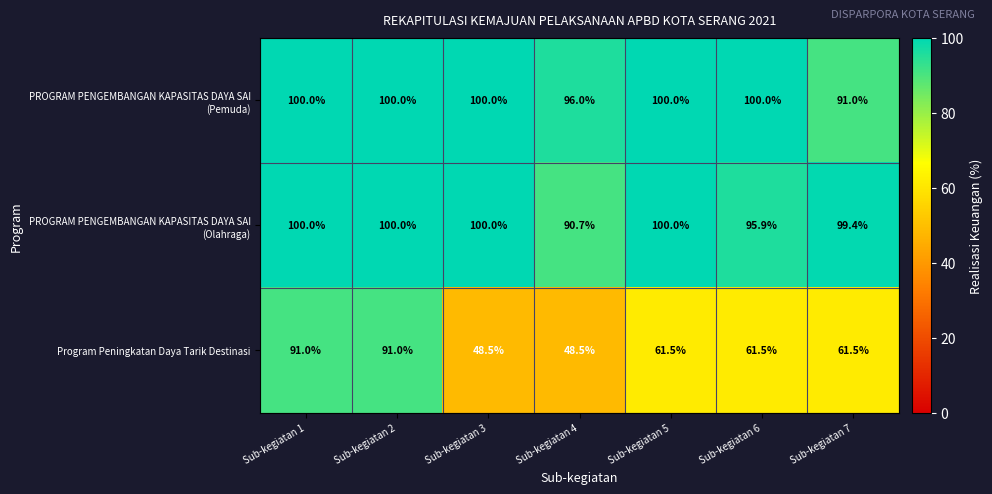

Where does the Program Peningkatan Daya Tarik Destinasi series first go above 61?

Sub-kegiatan 1